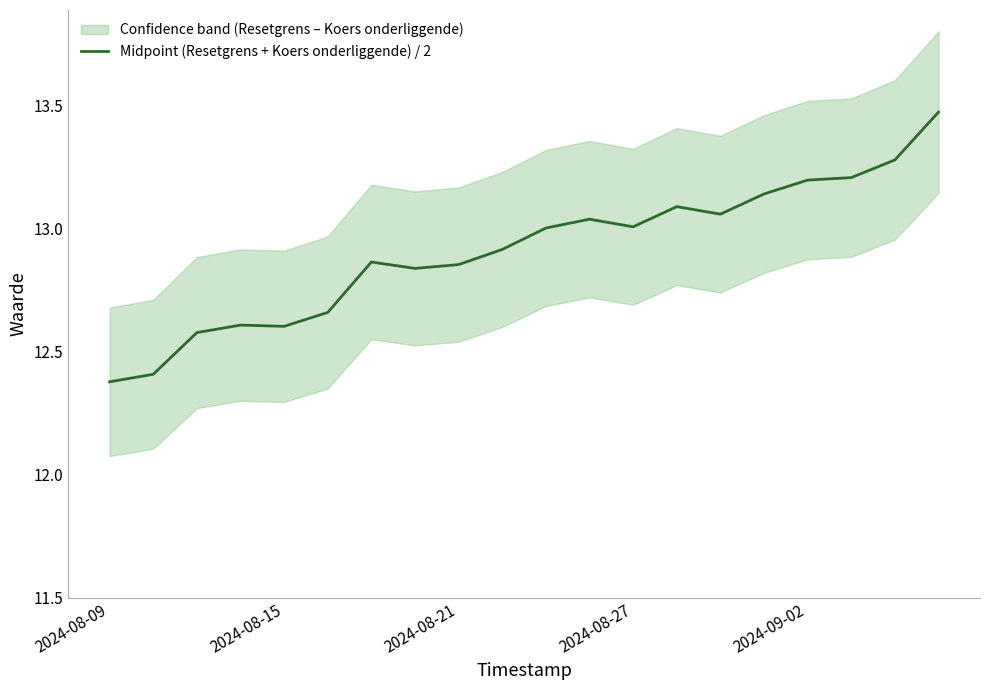

What is the difference between the values at 18 and 19?

0.2